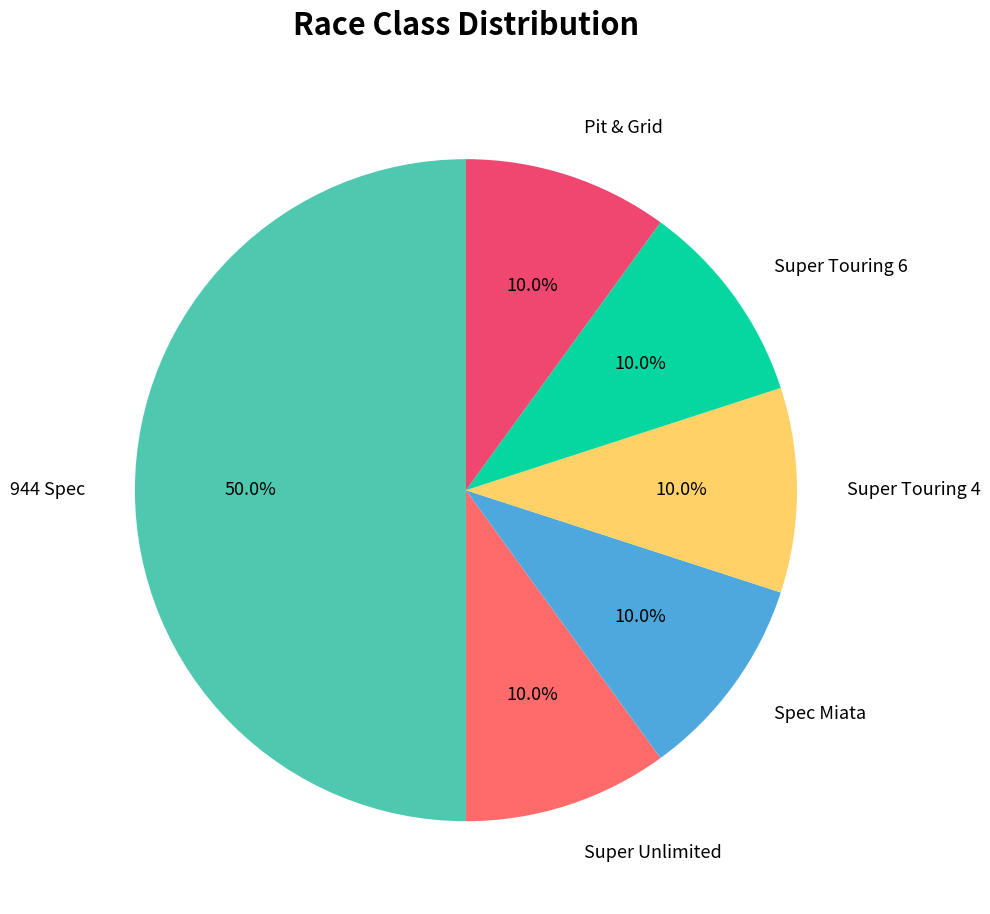

Is the sum of Spec Miata and Pit & Grid greater than half?

No